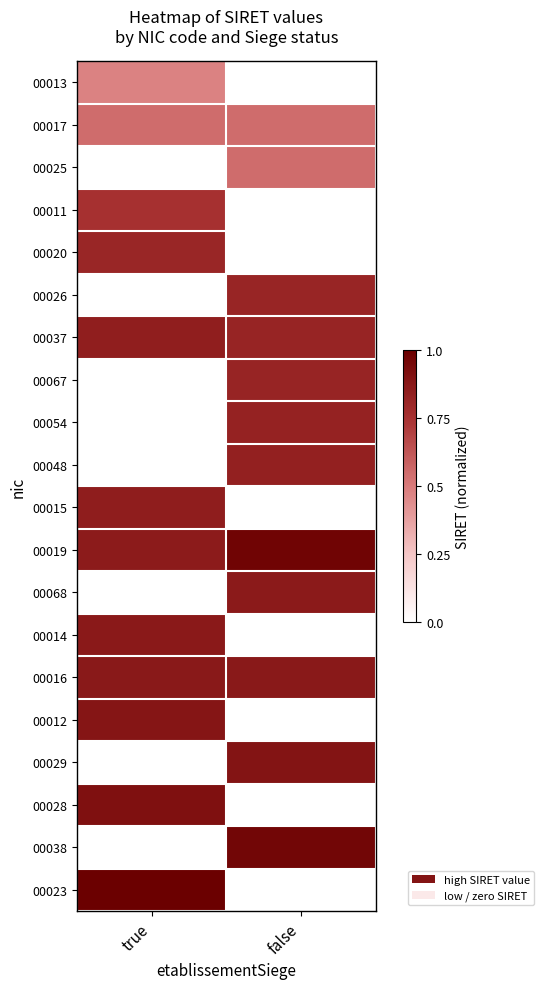

Reading left to right, transcribe all the data shown in this chart.

00013: true=0.5	false=0.0
00017: true=0.6	false=0.6
00025: true=0.0	false=0.6
00011: true=0.8	false=0.0
00020: true=0.8	false=0.0
00026: true=0.0	false=0.8
00037: true=0.8	false=0.8
00067: true=0.0	false=0.8
00054: true=0.0	false=0.8
00048: true=0.0	false=0.8
00015: true=0.8	false=0.0
00019: true=0.9	false=1.0
00068: true=0.0	false=0.9
00014: true=0.9	false=0.0
00016: true=0.9	false=0.9
00012: true=0.9	false=0.0
00029: true=0.0	false=0.9
00028: true=0.9	false=0.0
00038: true=0.0	false=1.0
00023: true=1.0	false=0.0